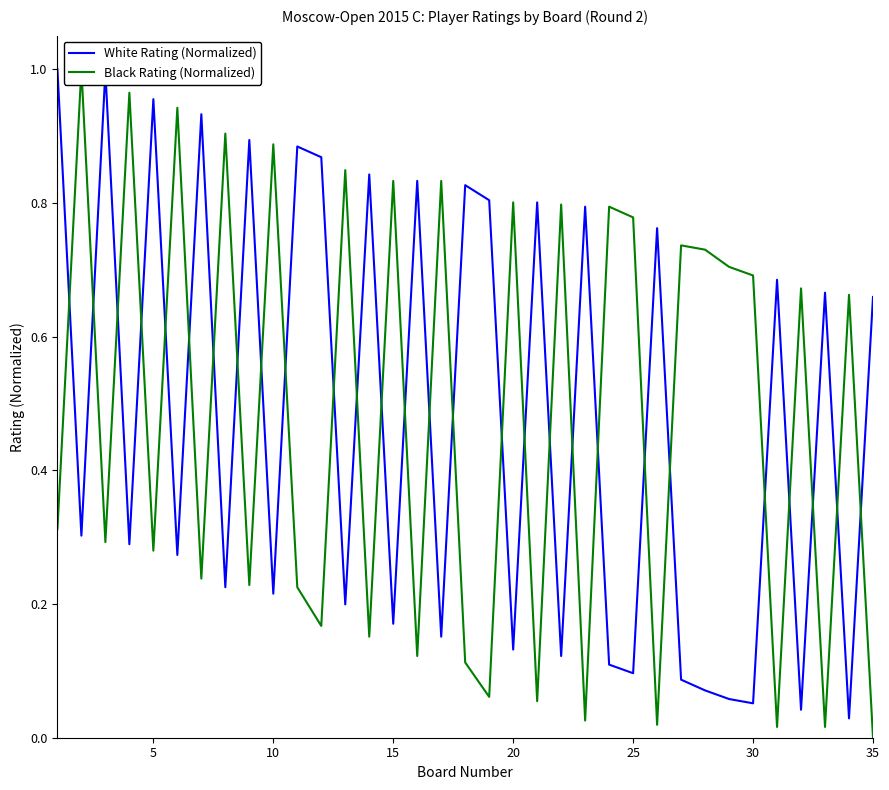

What is the total value across all series at 35?

0.7